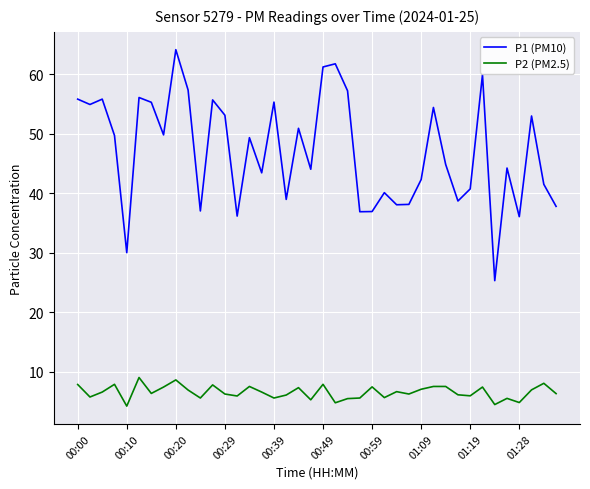

Rank the series by their average value, from highest to lowest.

P1 (PM10), P2 (PM2.5)